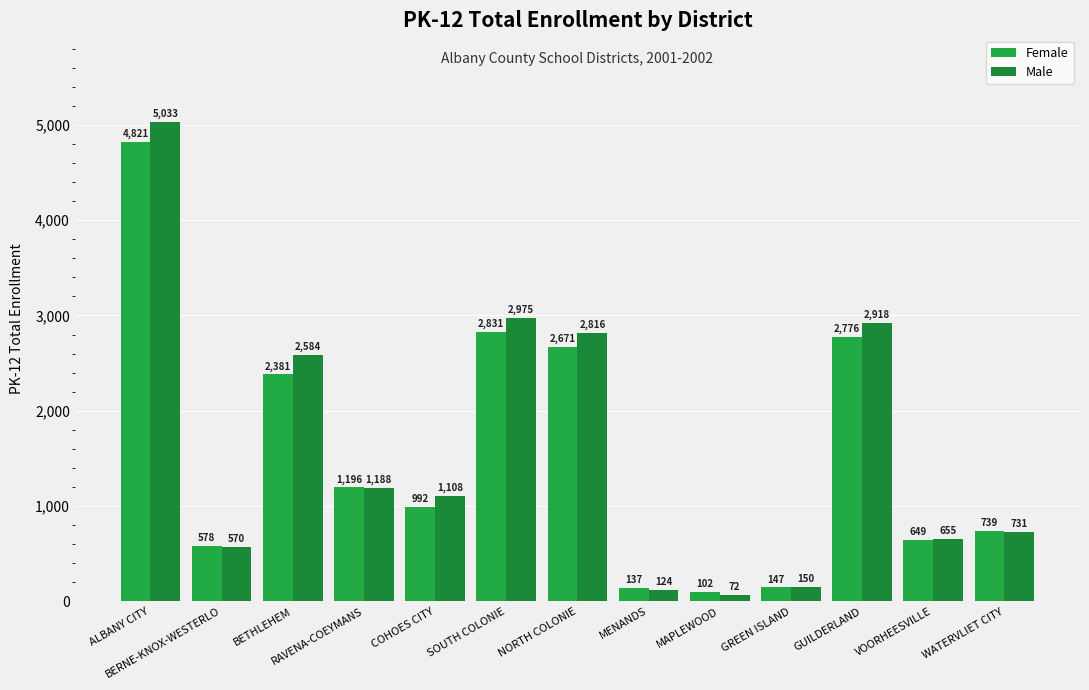

What are all the series names shown in the legend?

Female, Male